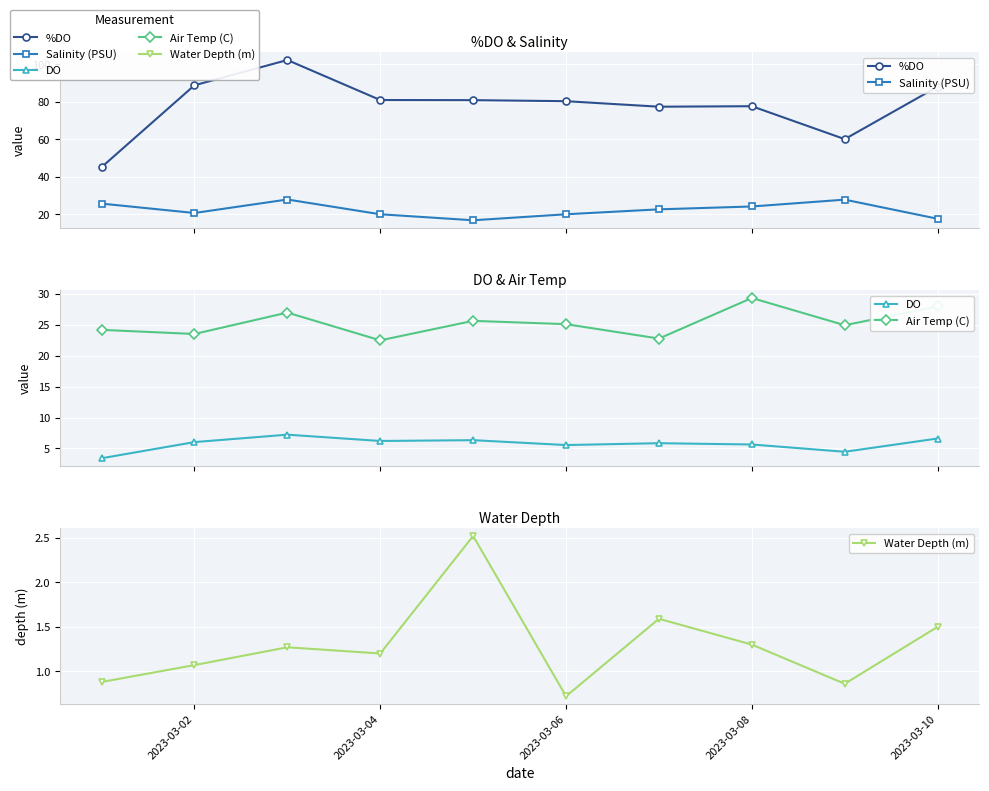

True or false: Salinity (PSU) has a value of 9.1 at 6.

False